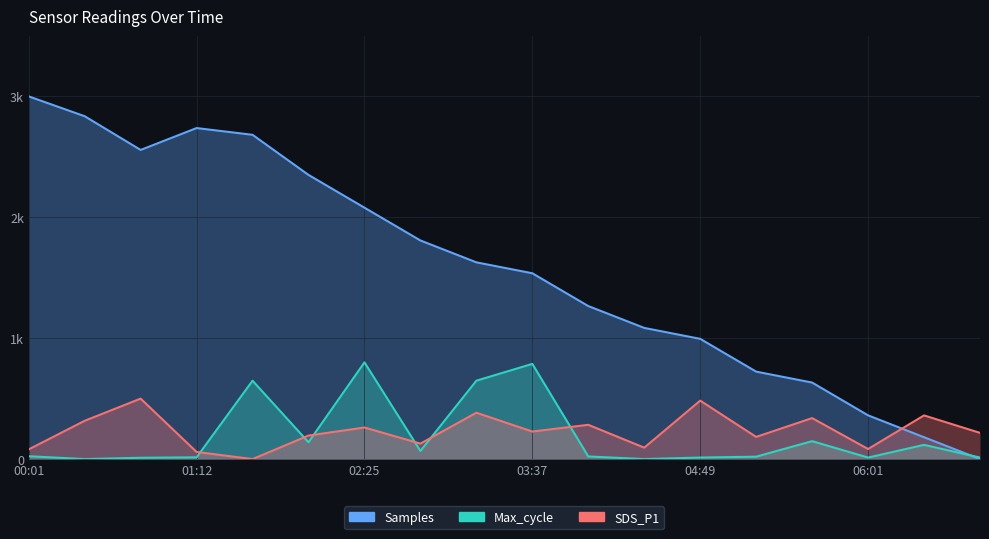

What is the approximate value of Max_cycle at 8?

648.3